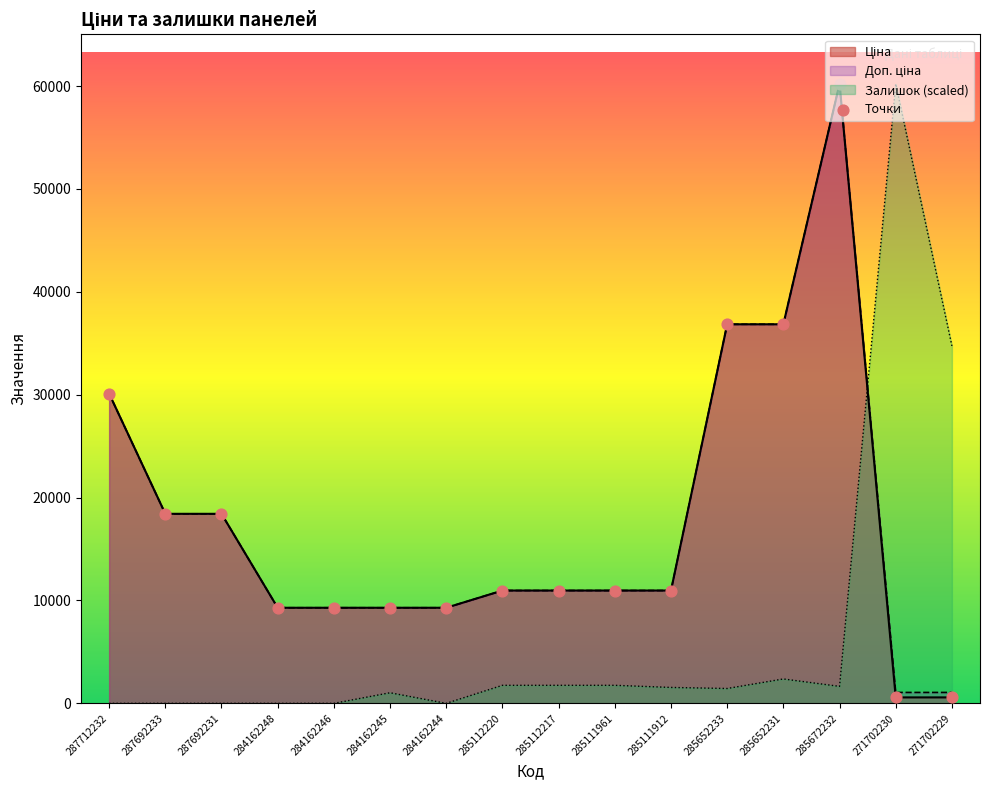

Between 284162244 and 285652233, which is larger?

285652233